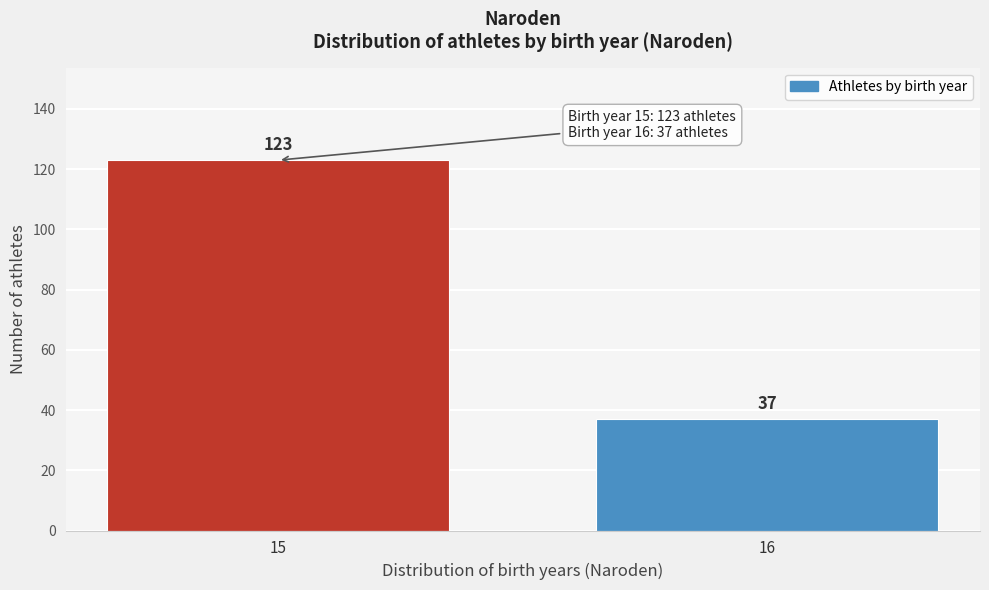

Reading left to right, what are all the values shown in this chart?

123	37